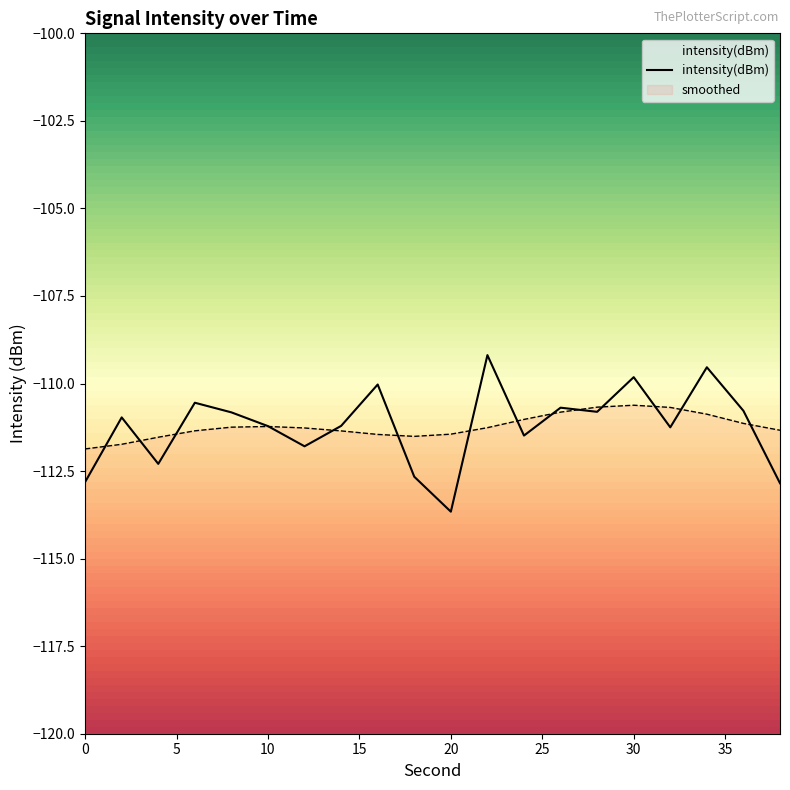

Rank the categories by value from highest to lowest.

22, 34, 30, 16, 6, 26, 36, 28, 8, 2, 14, 10, 32, 24, 12, 4, 18, 0, 38, 20